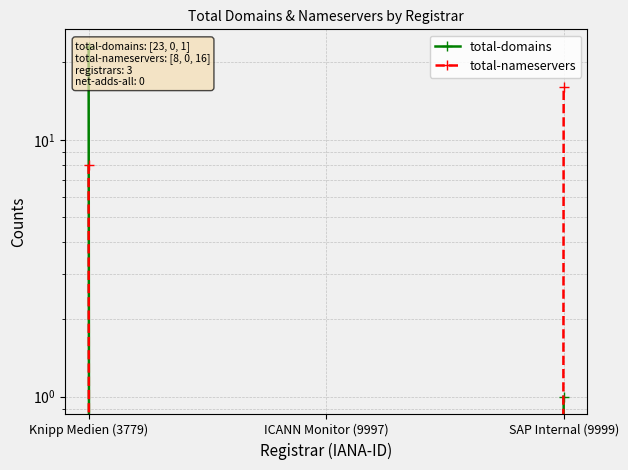

Count the total-nameservers values in the range 0 to 16.

3